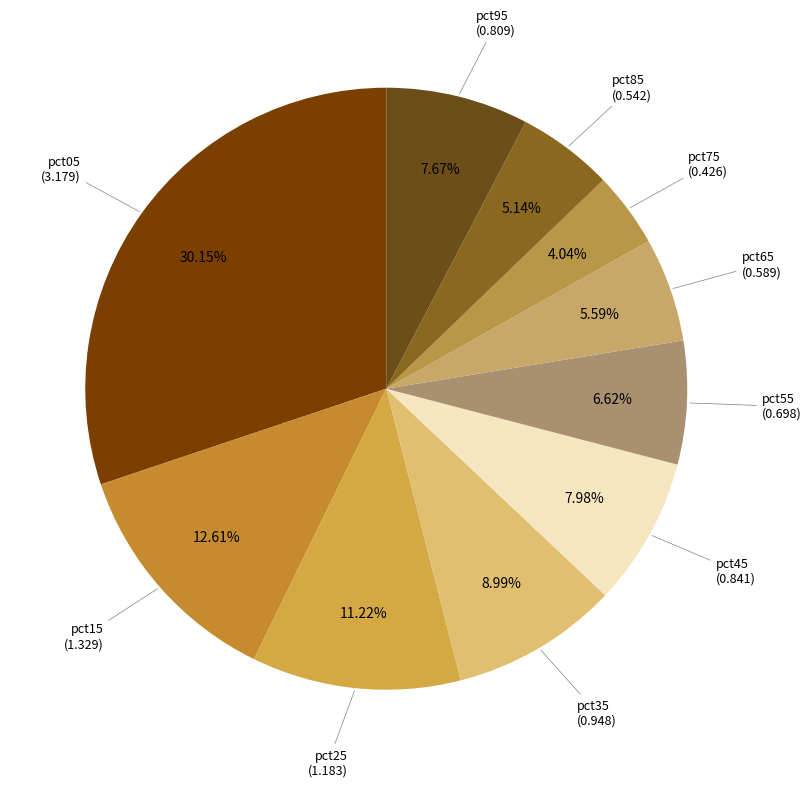

True or false: pct15 accounts for 13% of the total.

True